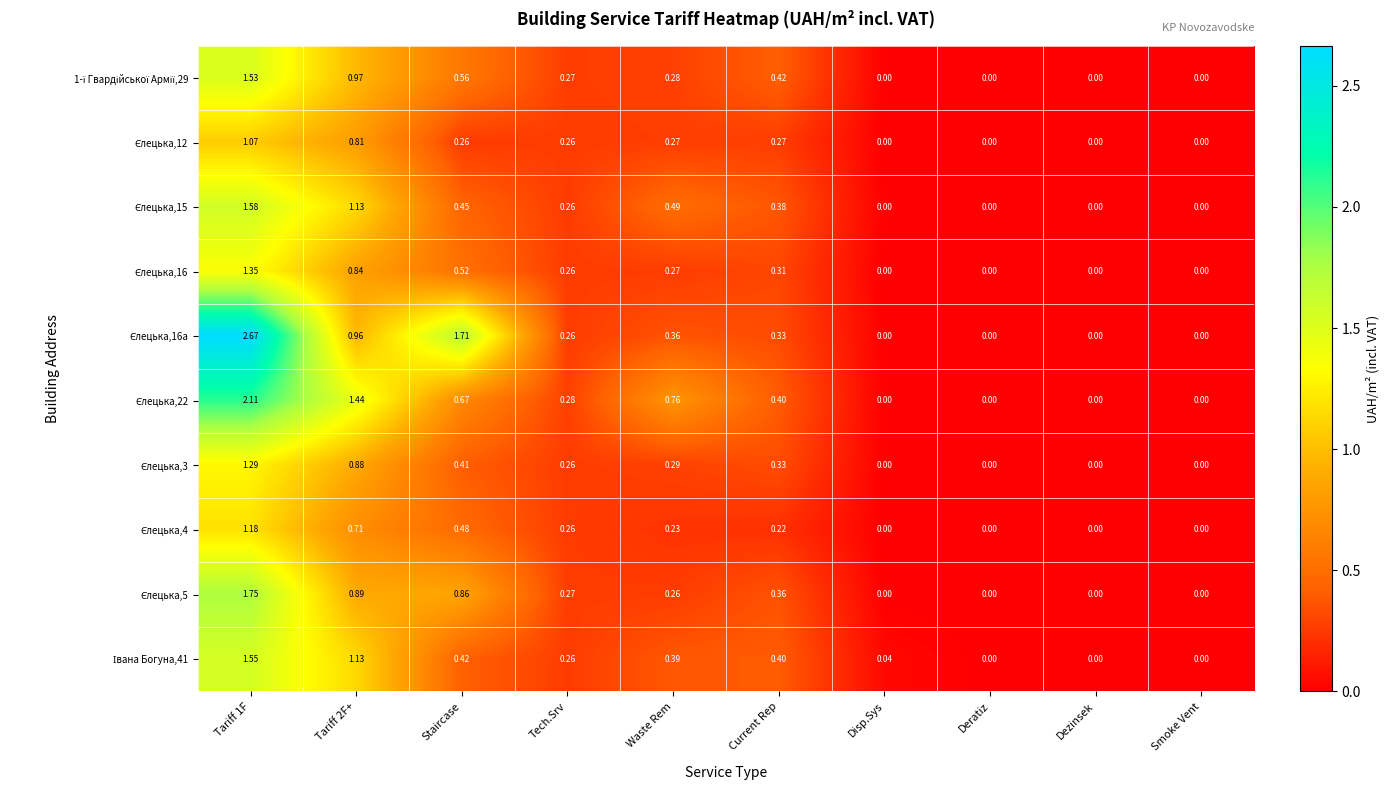

Rank the series by their maximum value, from highest to lowest.

Єлецька,16a, Єлецька,22, Єлецька,5, Єлецька,15, Івана Богуна,41, 1-ї Гвардійської Армії,29, Єлецька,16, Єлецька,3, Єлецька,4, Єлецька,12